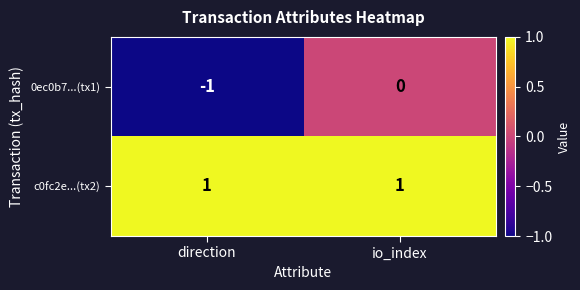

The c0fc2e...(tx2) series shows 1 at io_index. True or false?

True